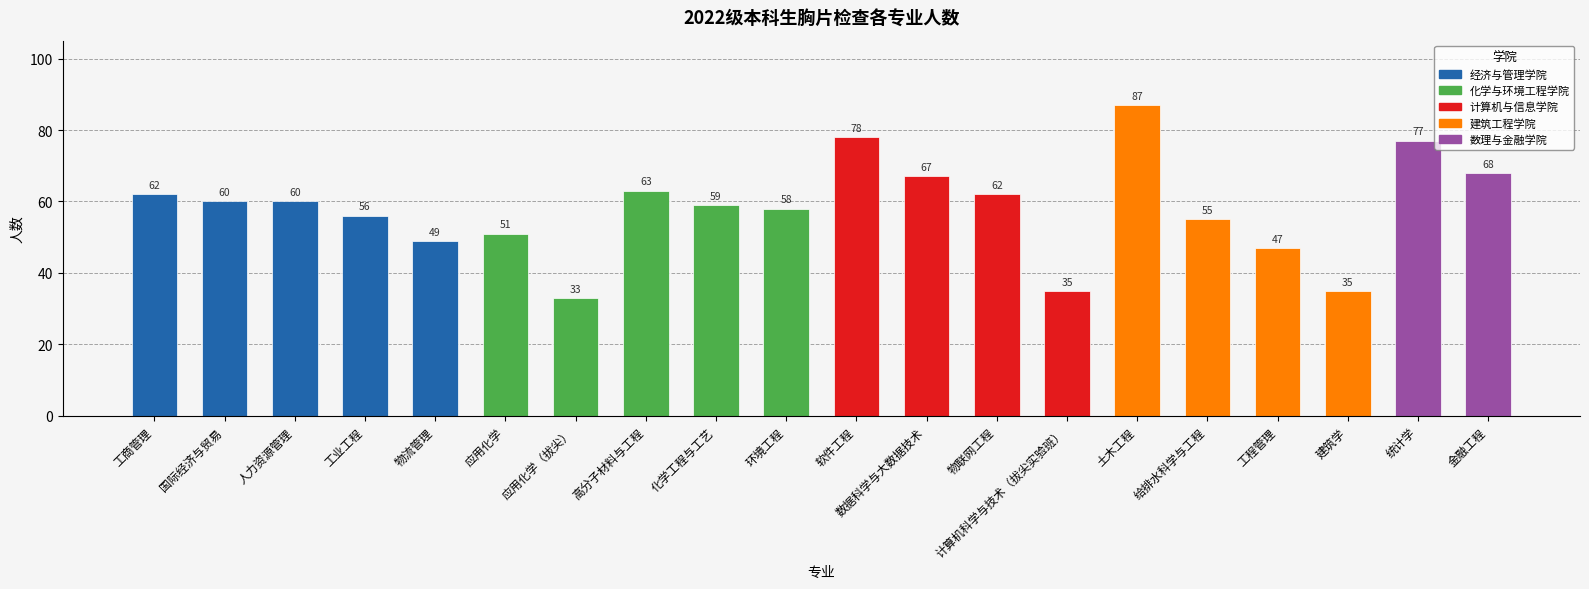

What is the ratio of the value at 化学工程与工艺 to the value at 金融工程?

0.9